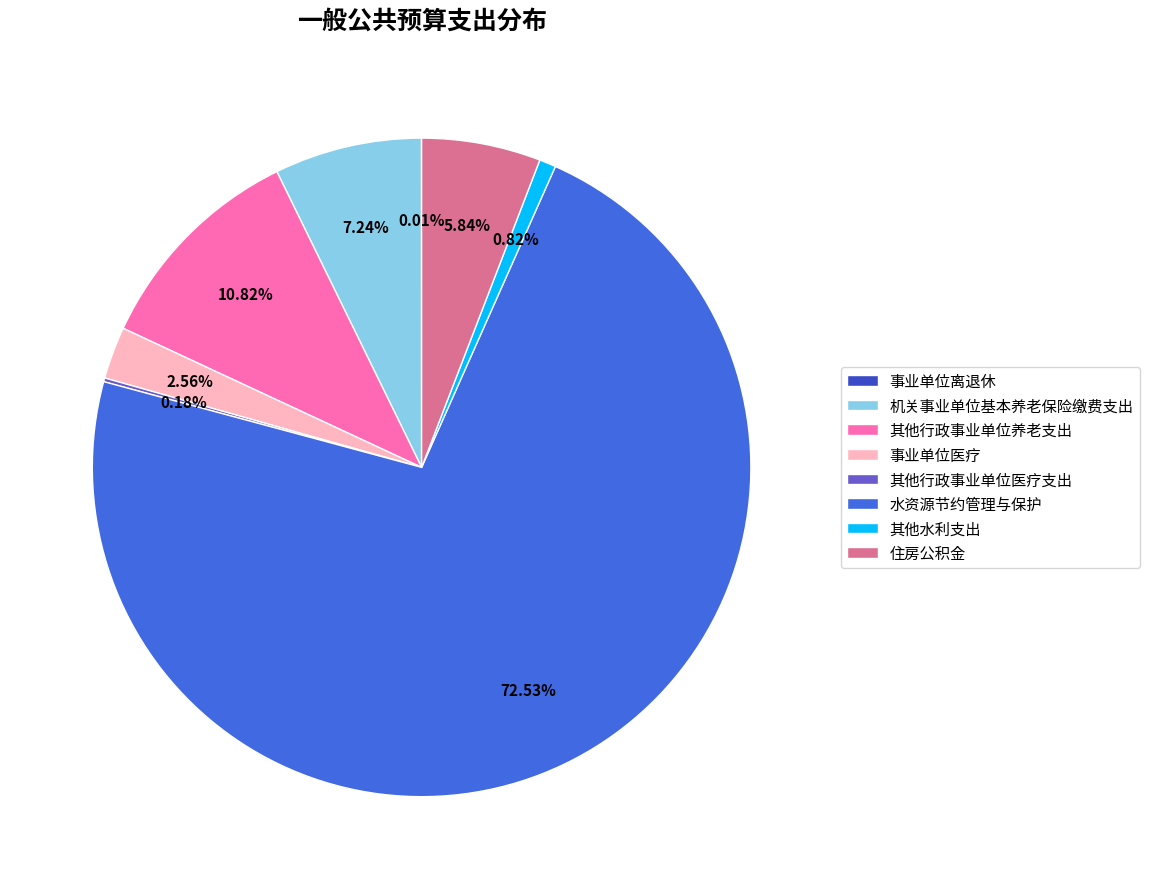

How many segments does this pie chart have?

8